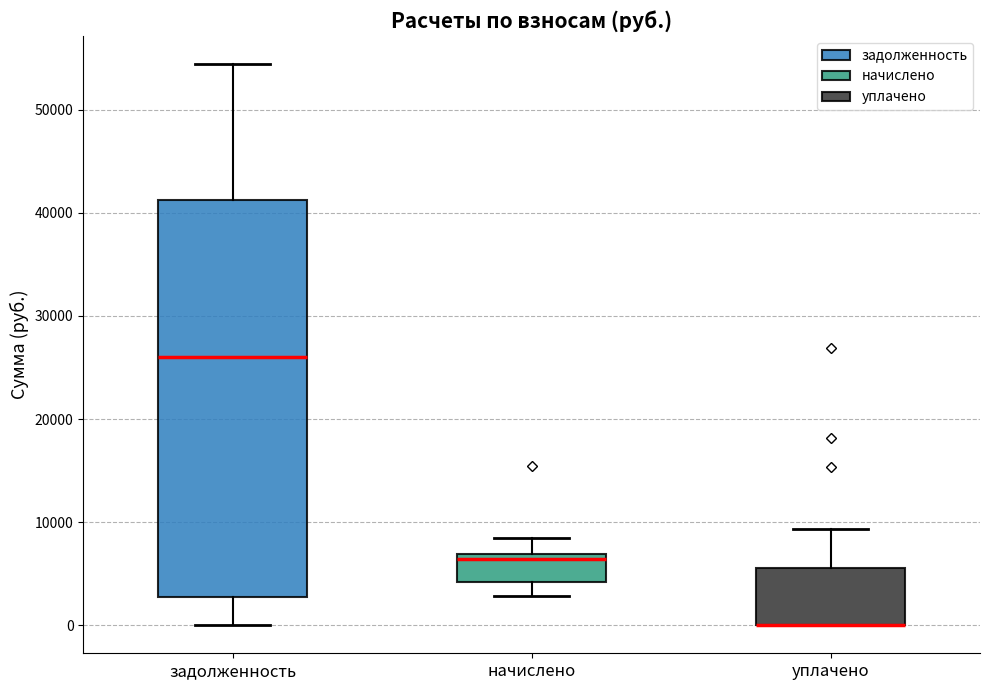

Which box is the tallest, from its lower edge to its upper edge?

задолженность